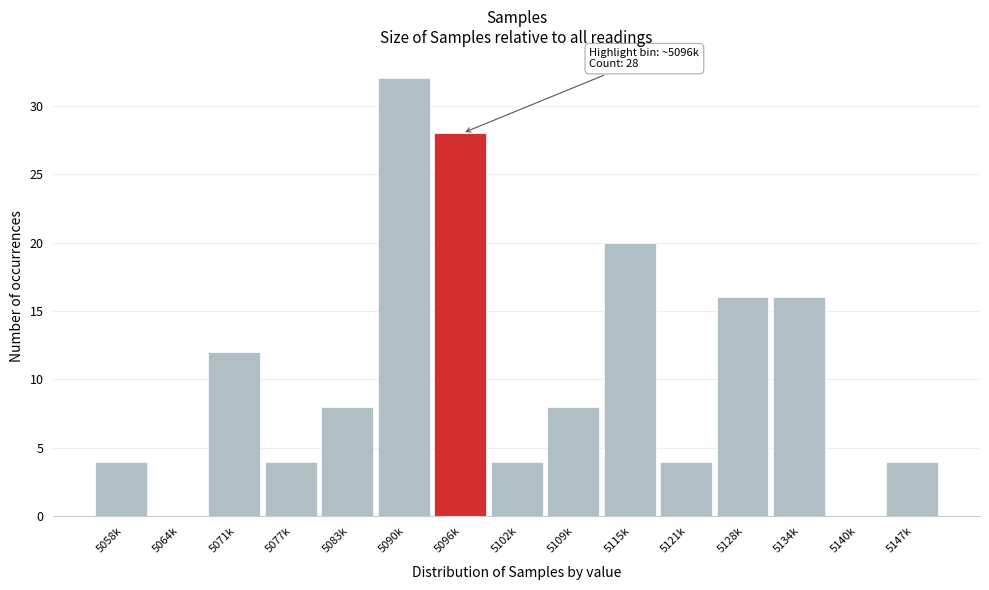

Reading left to right, list all the values displayed in this chart.

5058k=4	5064k=0	5071k=12	5077k=4	5083k=8	5090k=32	5096k=28	5102k=4	5109k=8	5115k=20	5121k=4	5128k=16	5134k=16	5140k=0	5147k=4